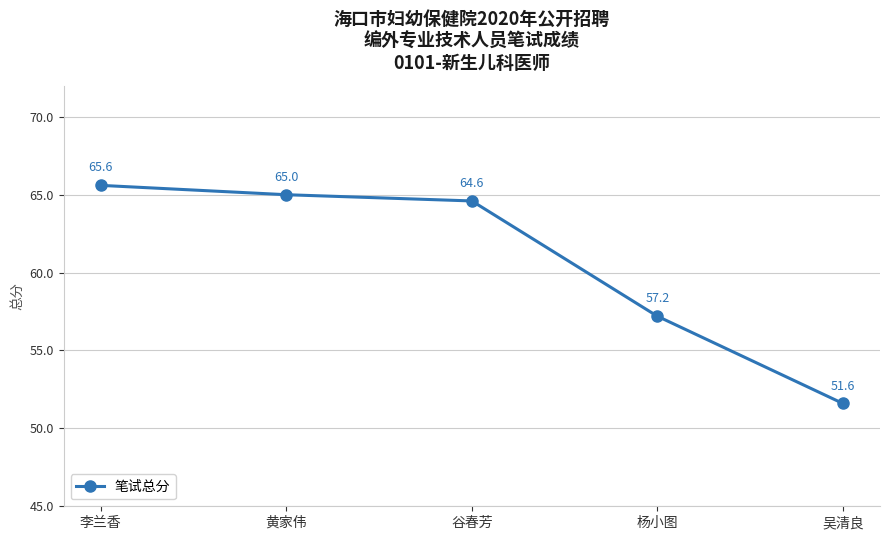

Is it true that the value at 杨小图 is 24.8?

False